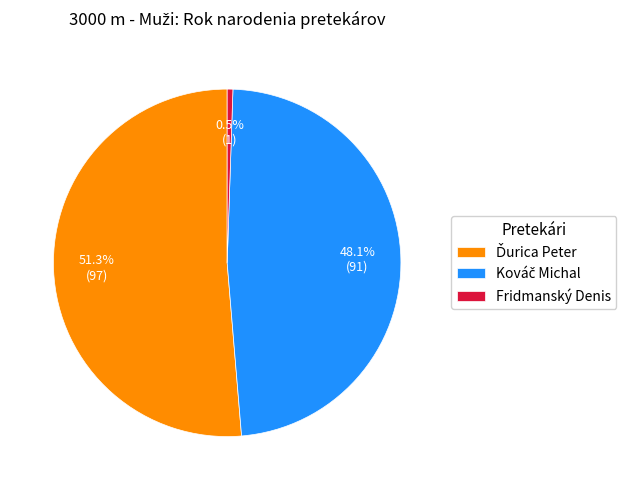

How many segments does this pie chart have?

3